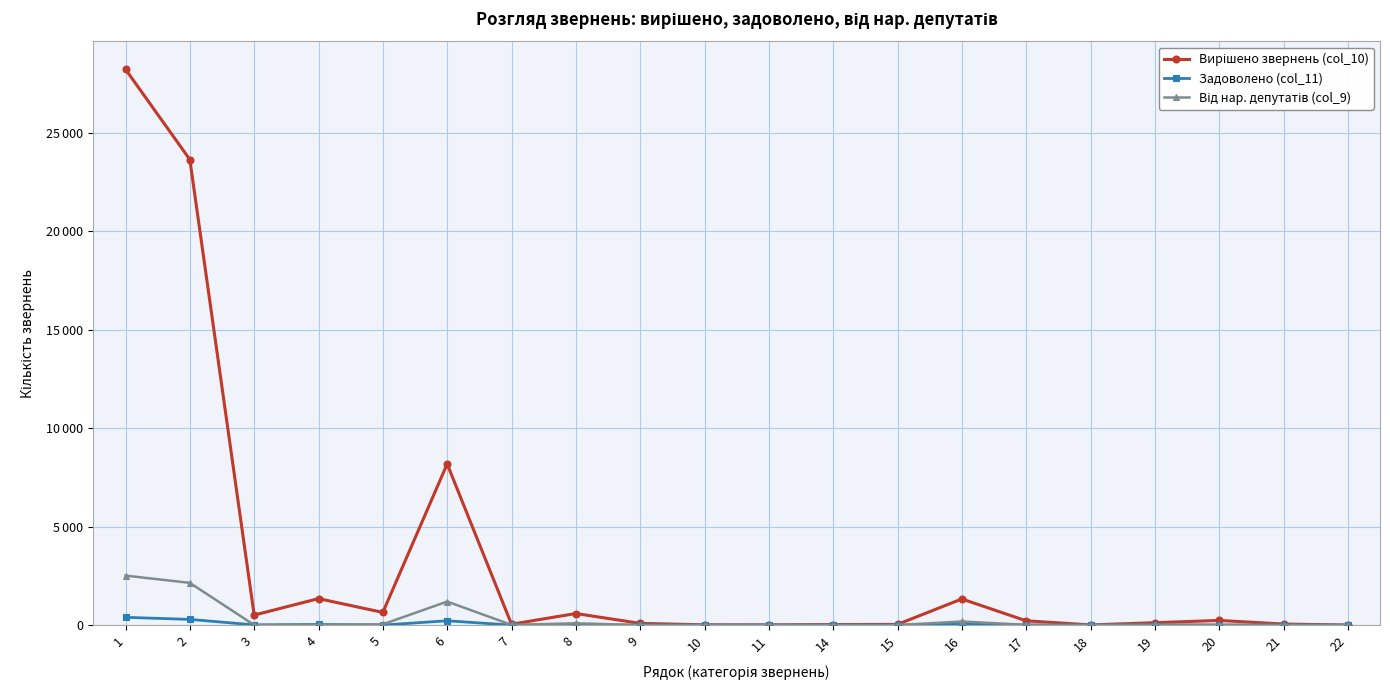

Does the chart have visible grid lines?

Yes